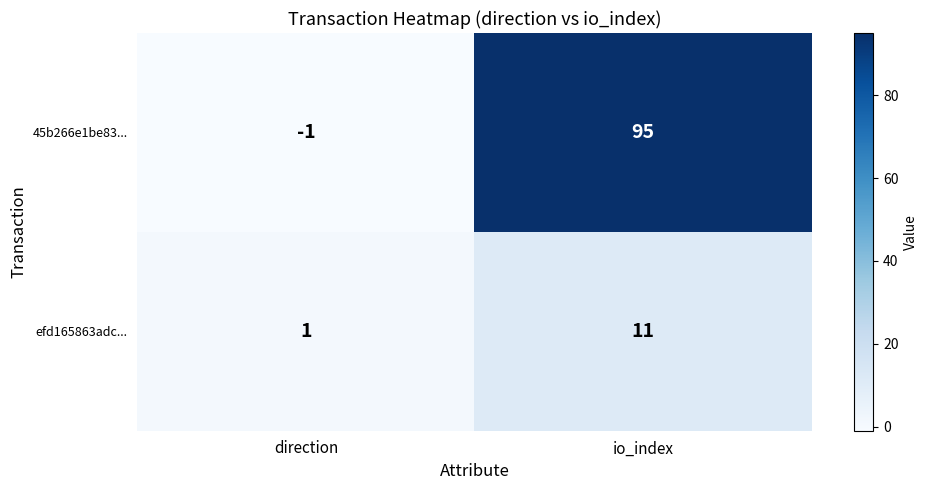

How many distinct data groups are displayed?

2